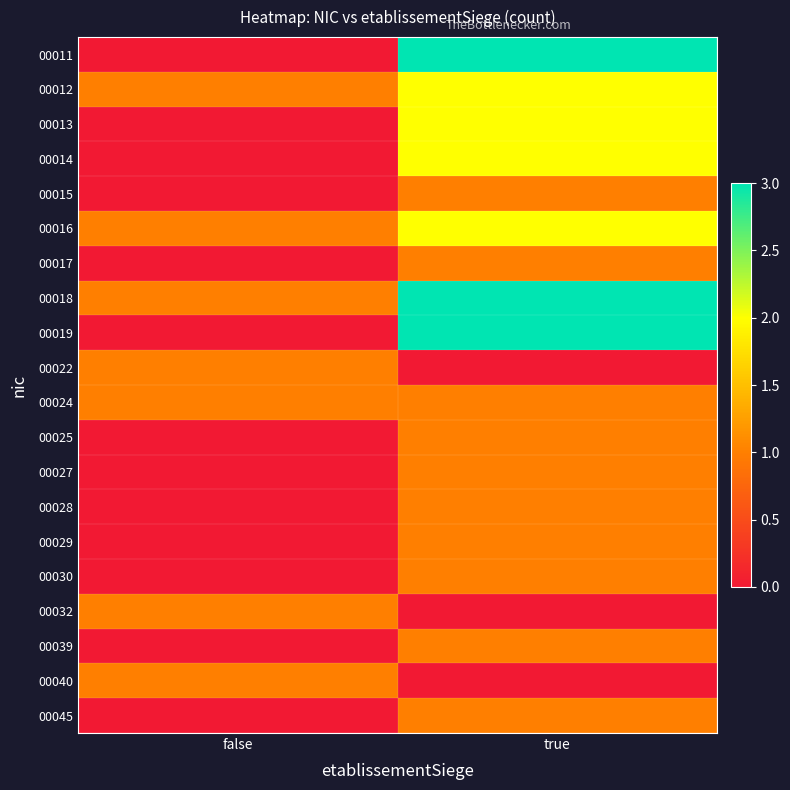

Rank the series by their maximum value, from highest to lowest.

00011, 00018, 00019, 00012, 00013, 00014, 00016, 00015, 00017, 00022, 00024, 00025, 00027, 00028, 00029, 00030, 00032, 00039, 00040, 00045